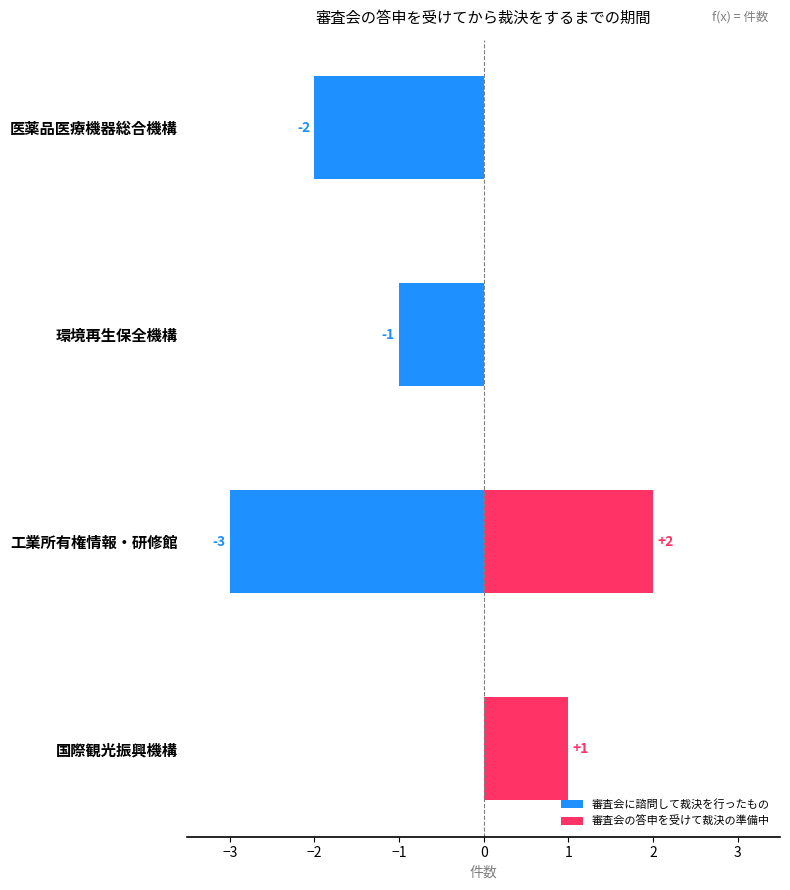

What is the minimum value shown in the chart?

-3